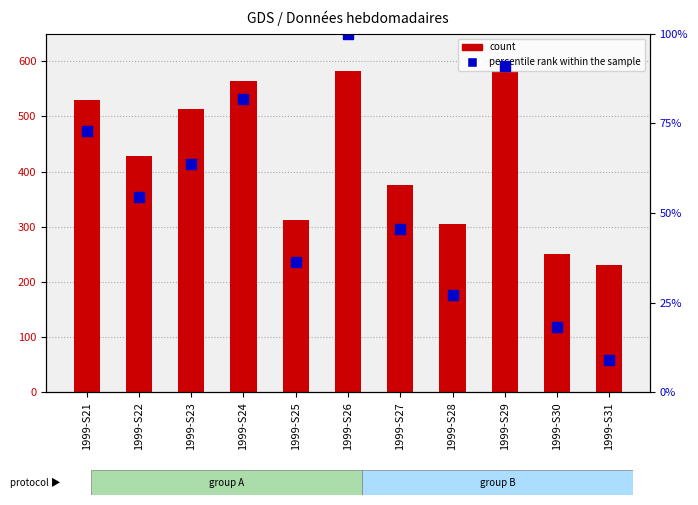

What are all the series names shown in the legend?

count, percentile rank within the sample